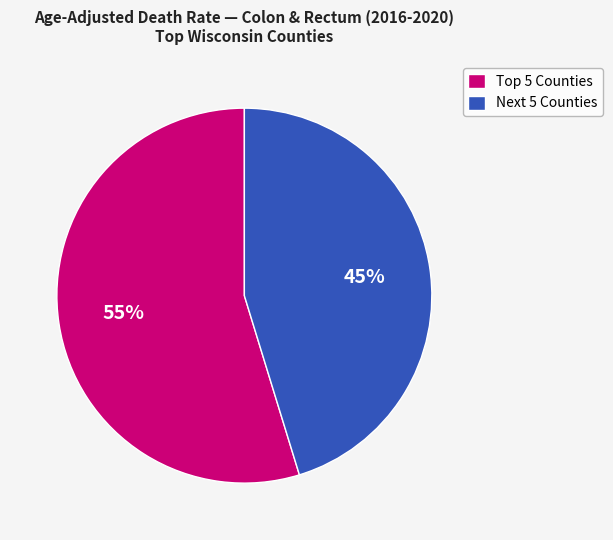

How many slices are in this pie chart?

2